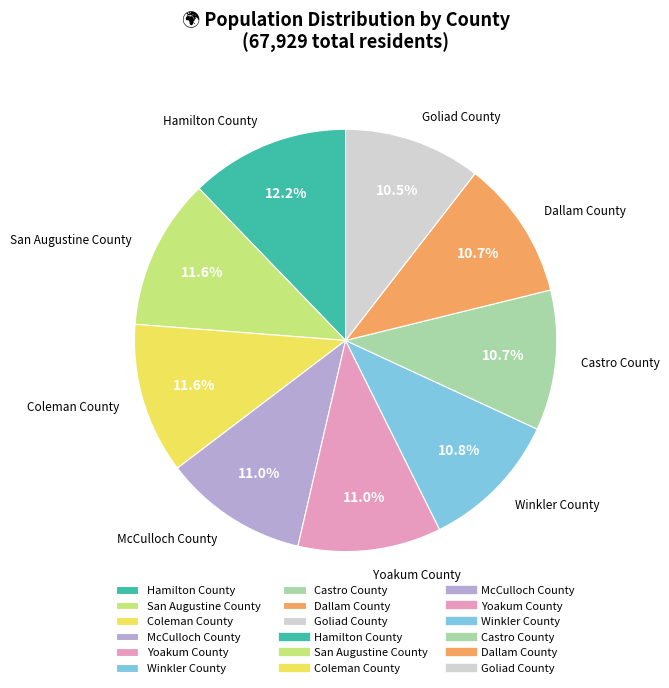

Does any single category account for the majority?

No